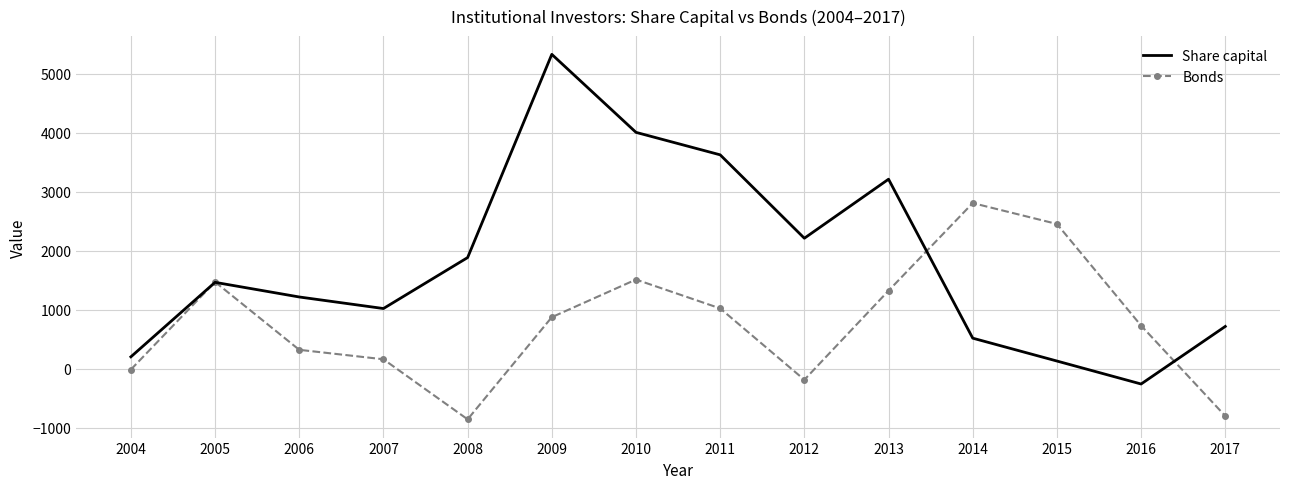

At 2015, list the series in order from largest to smallest.

Bonds, Share capital